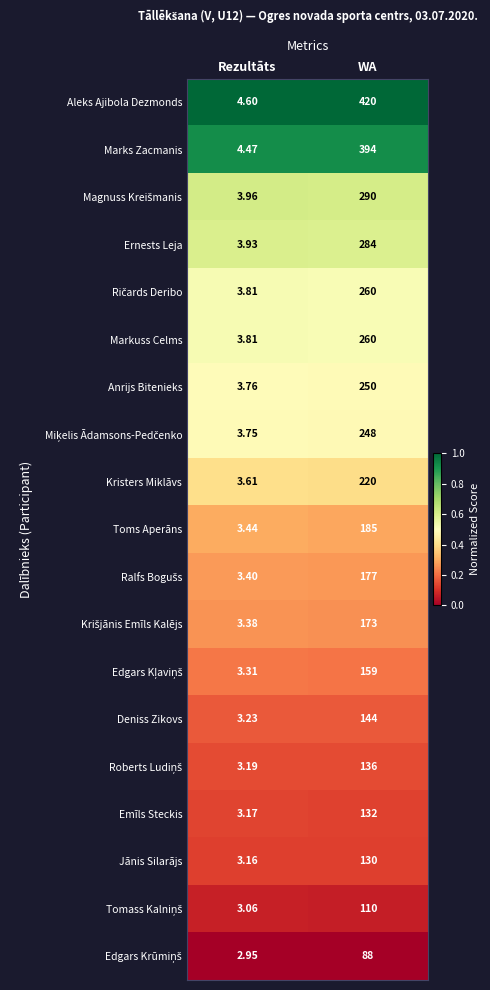

Which series has the widest spread of values?

Aleks Ajibola Dezmonds